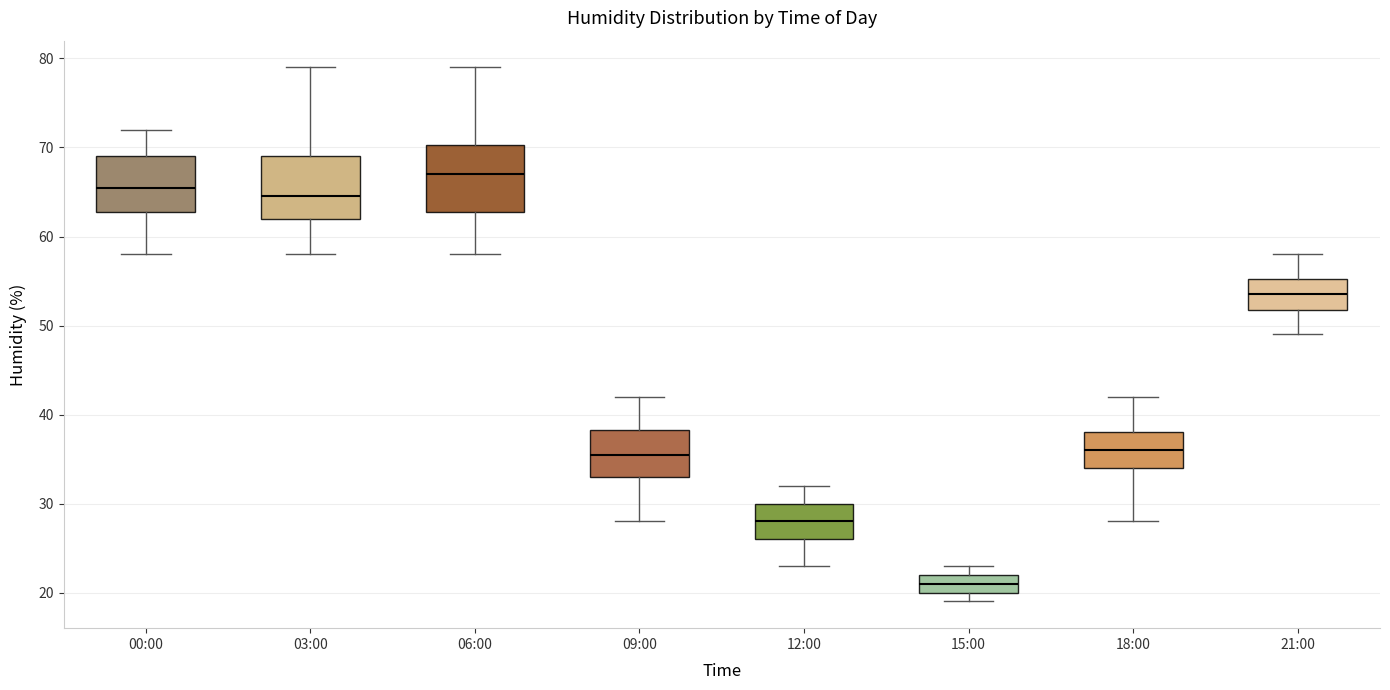

Which box has the lowest median line?

15:00